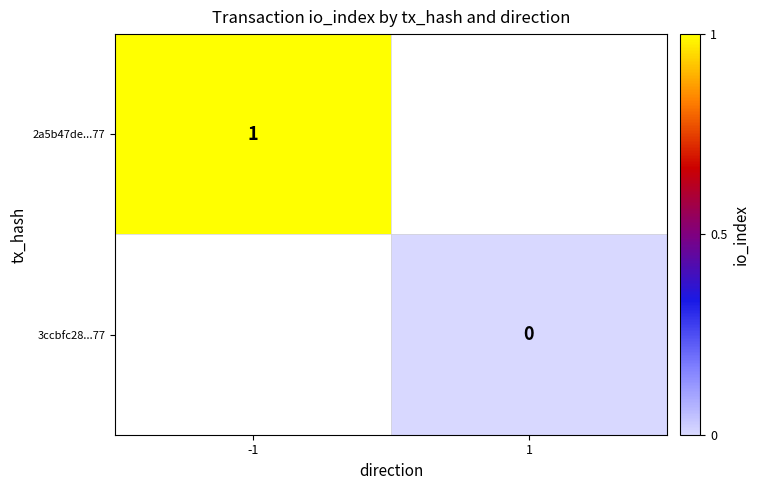

Is it true that 2a5b47de...77 equals 0 at -1?

False